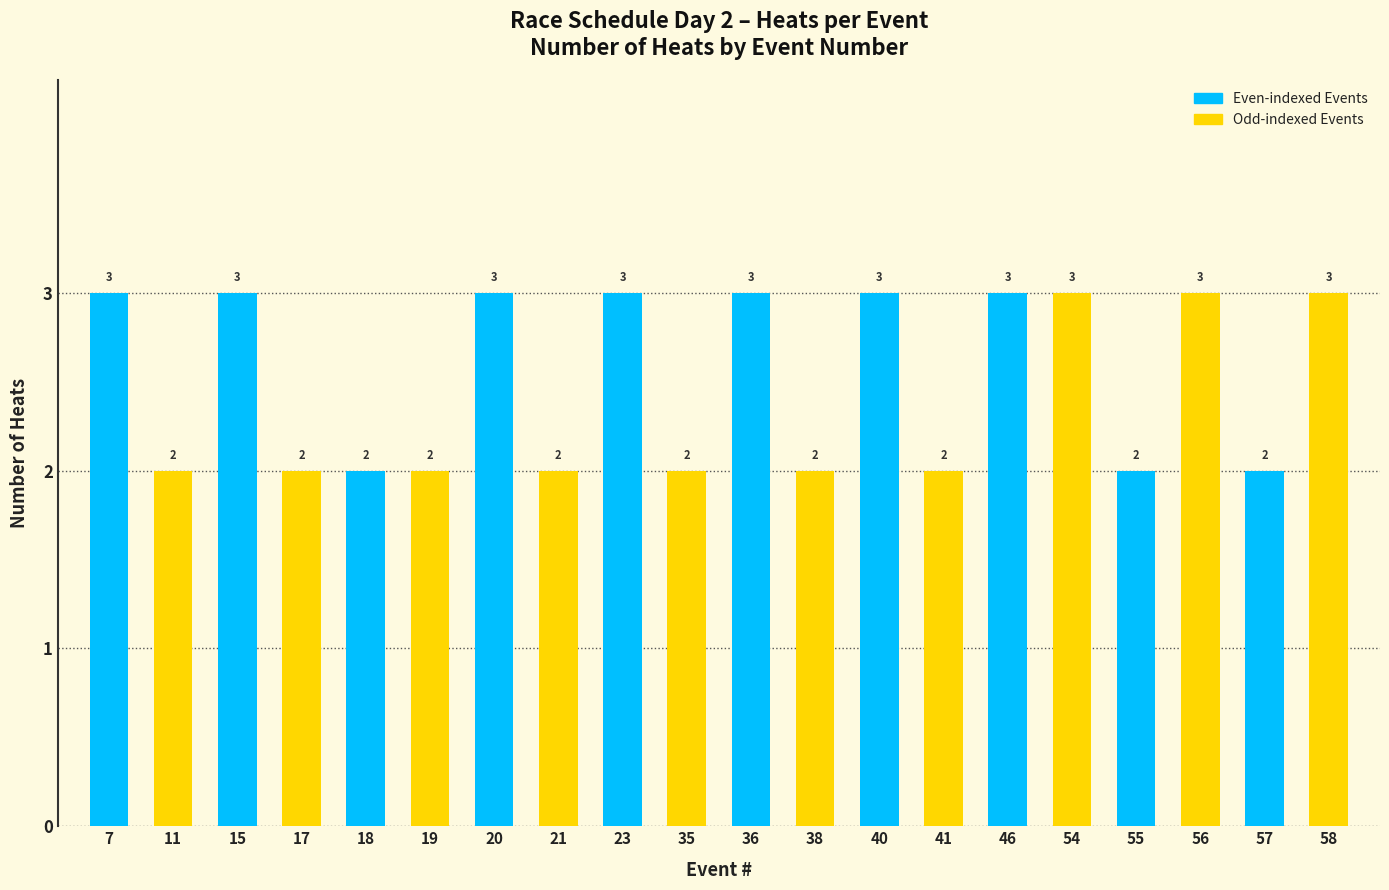

Which has a higher value, 46 or 36?

46